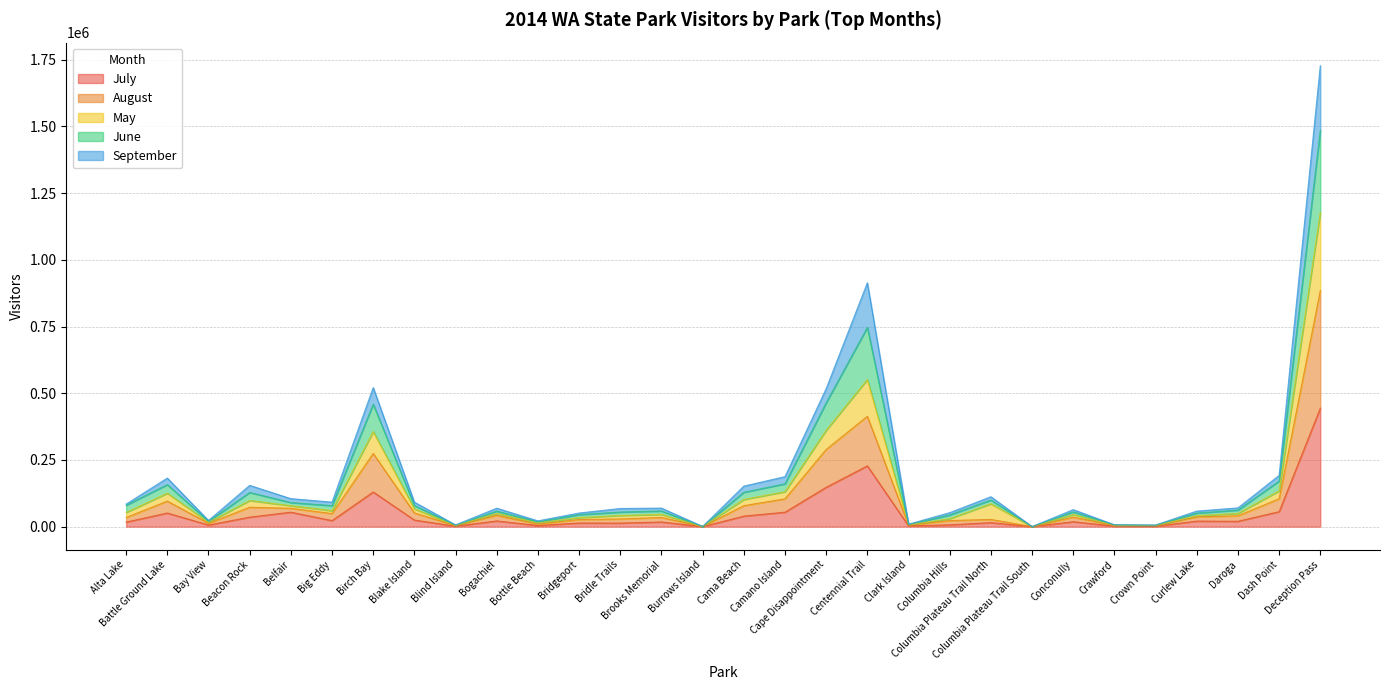

What is the maximum value for July?

444354